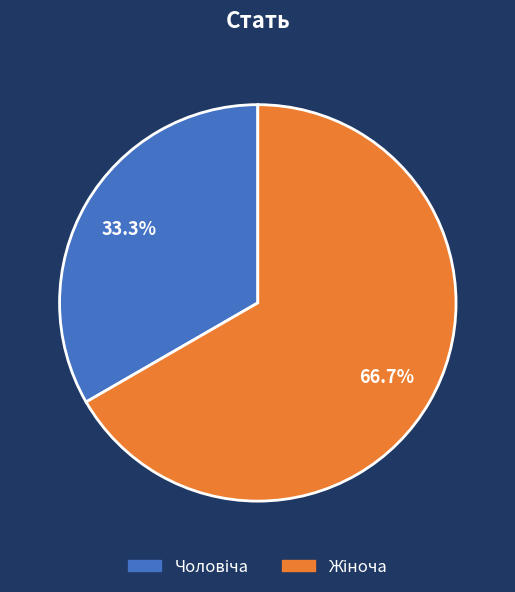

How many slices are in this pie chart?

2